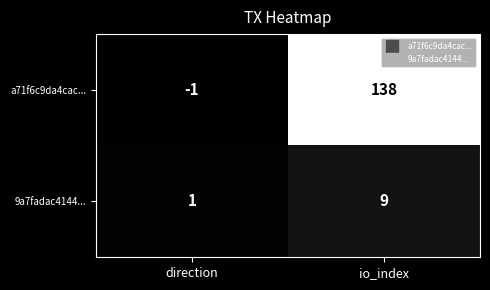

Which series changed the most between direction and io_index?

a71f6c9da4cac...